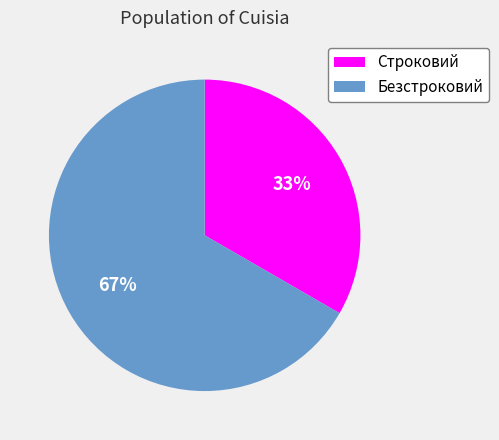

Which category has the smallest portion of the pie?

Строковий